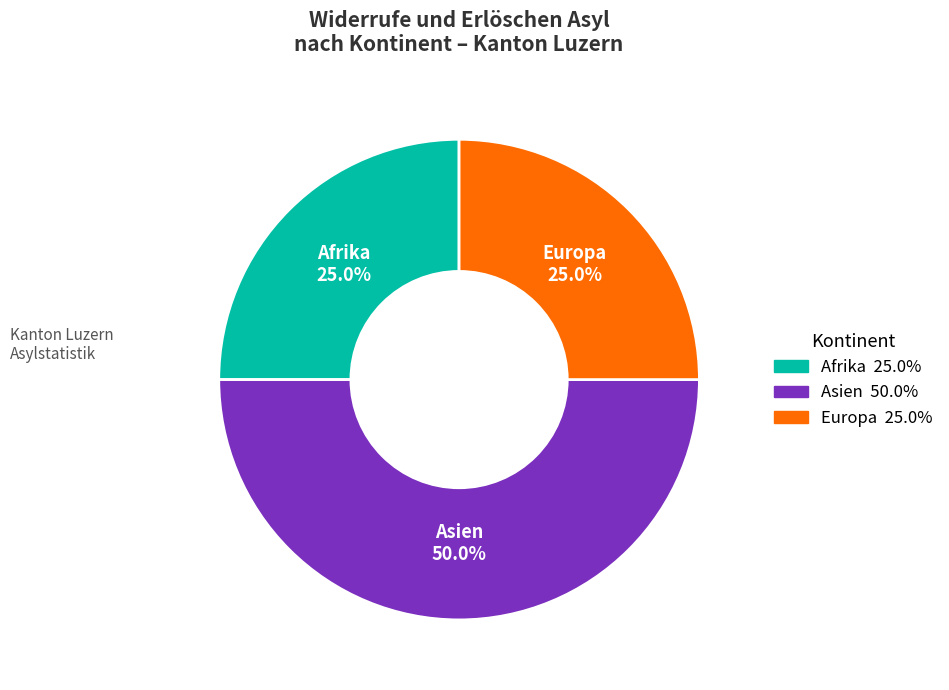

Which category has the biggest portion of the pie?

Asien